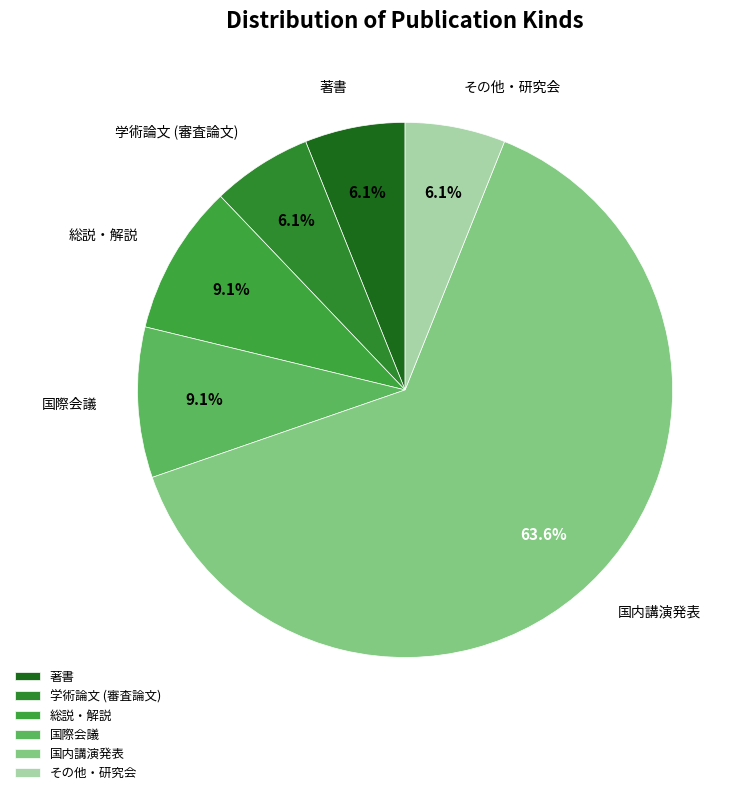

To the nearest percent, what is the combined percentage of その他・研究会 and 国内講演発表?

70%